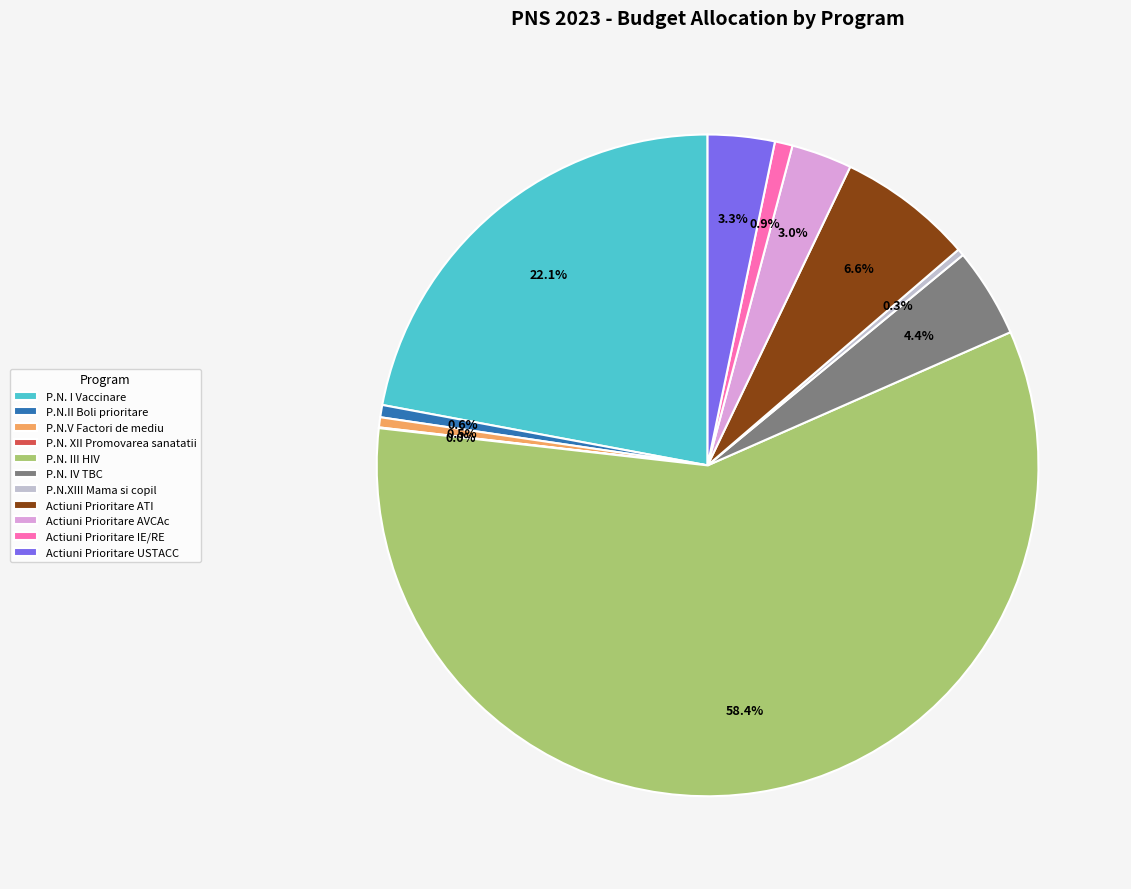

What percentage do Actiuni Prioritare USTACC and P.N.II Boli prioritare together represent?

3.9%